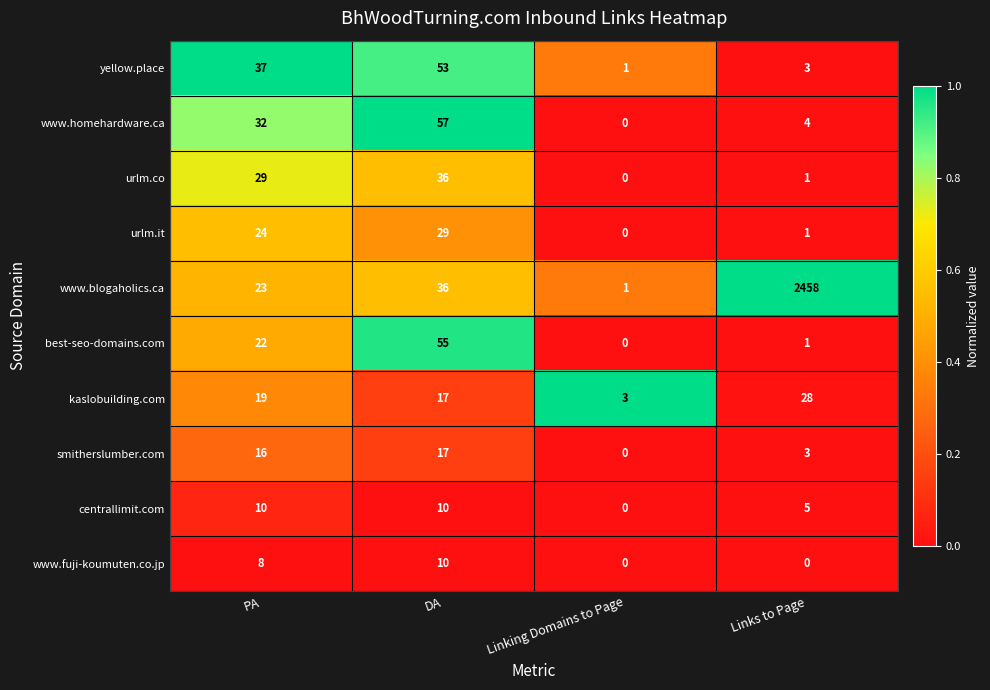

The www.homehardware.ca series shows -24 at Linking Domains to Page. True or false?

False